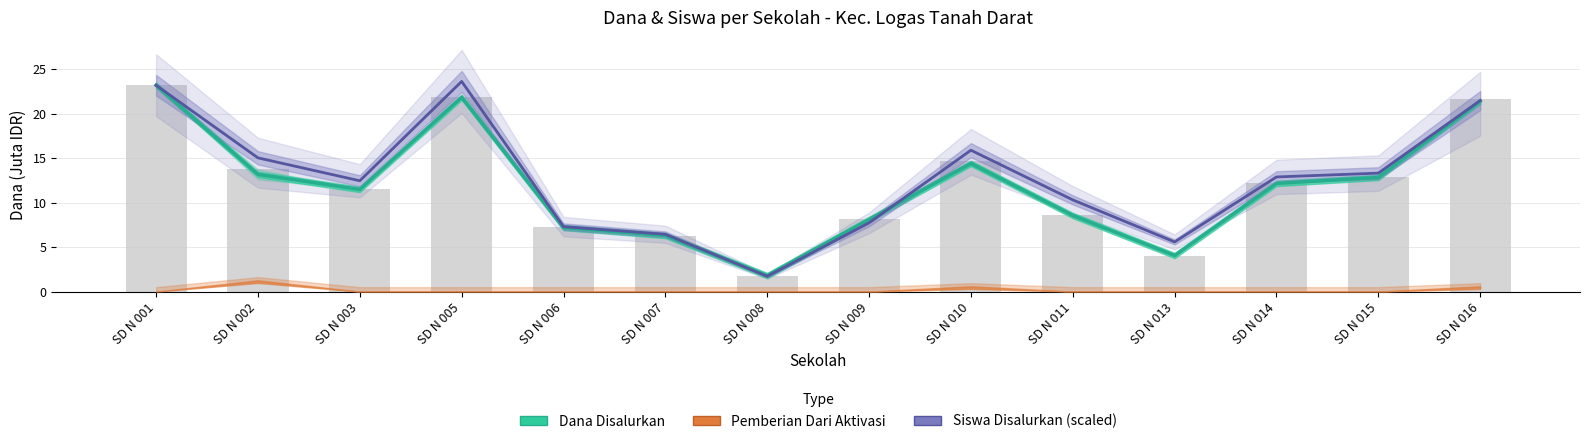

What value does the Siswa Disalurkan series have at SD N 002?

15.0